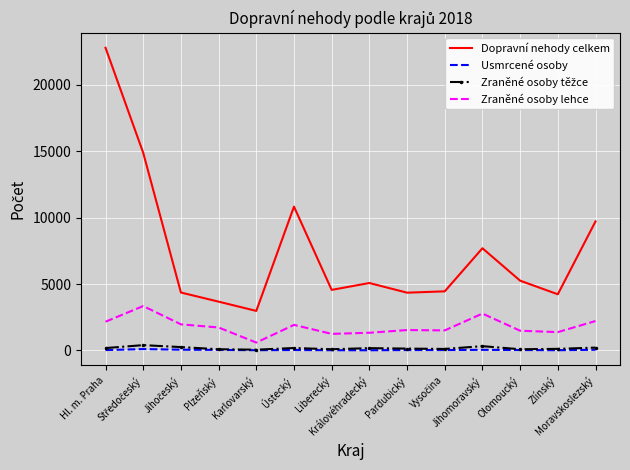

True or false: Usmrcené osoby and Zraněné osoby lehce cross at least once.

False